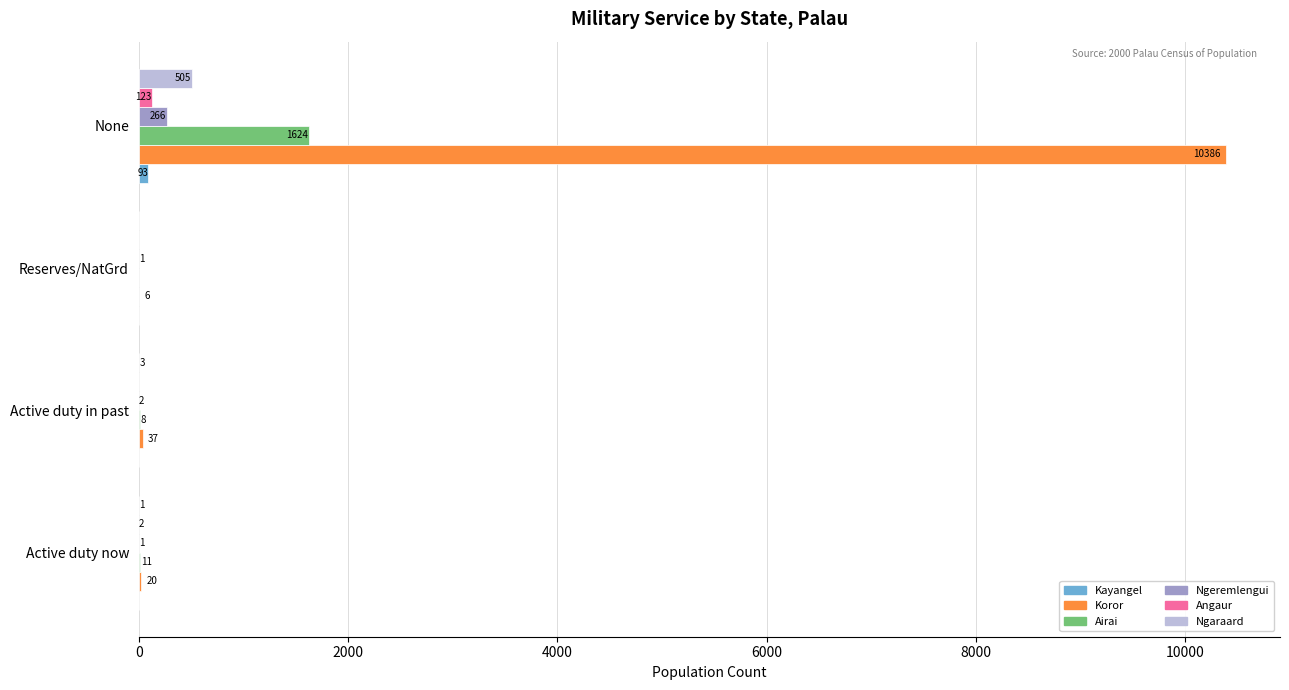

What is the average value of the Ngeremlengui series?

68